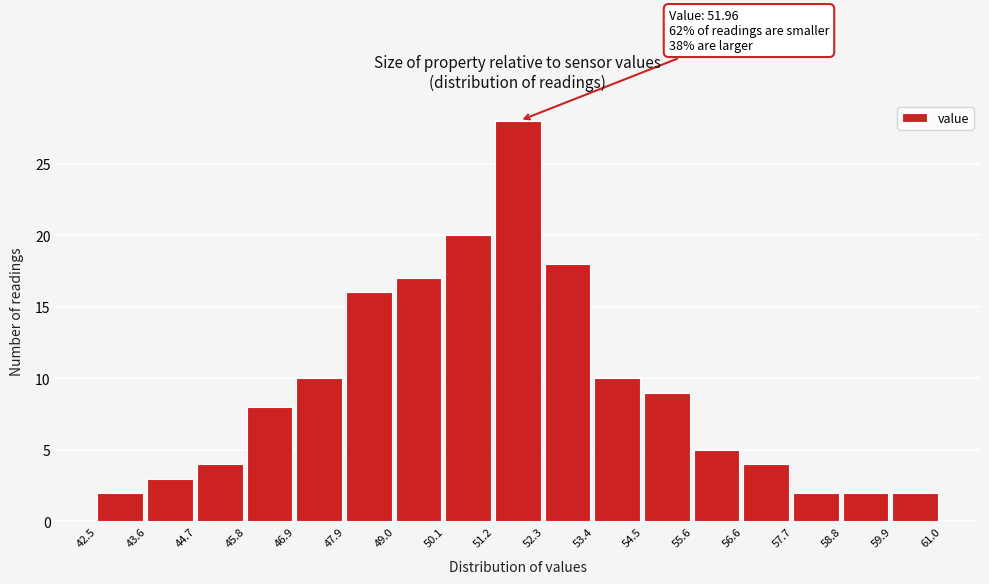

Which range on the x-axis has the tallest bar?

51.2 to 52.3